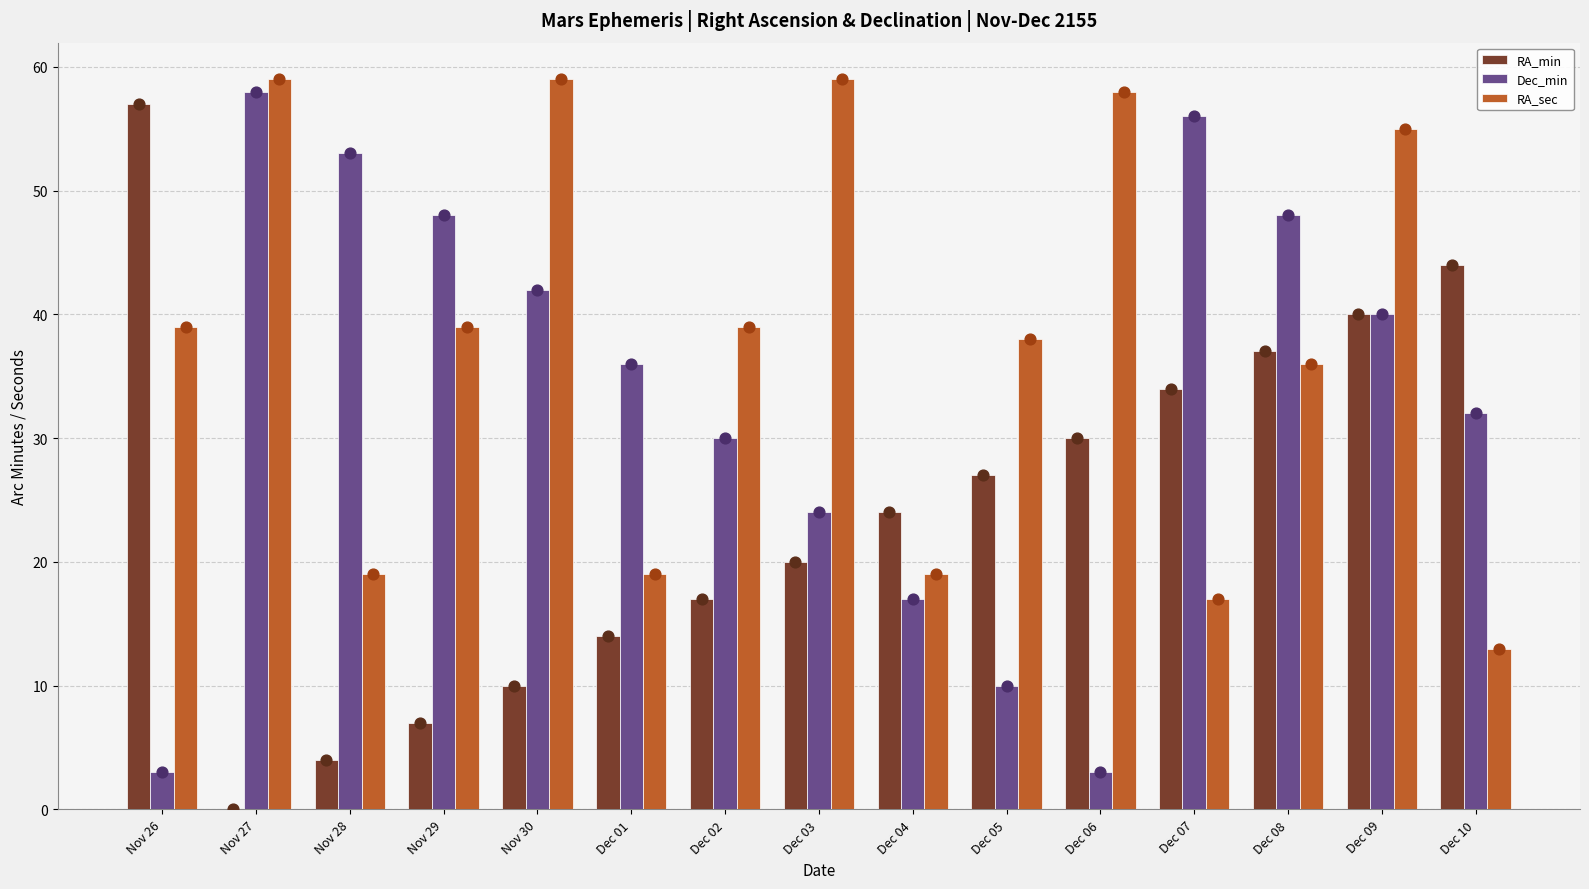

Which series has the widest spread of Y values?

RA_min